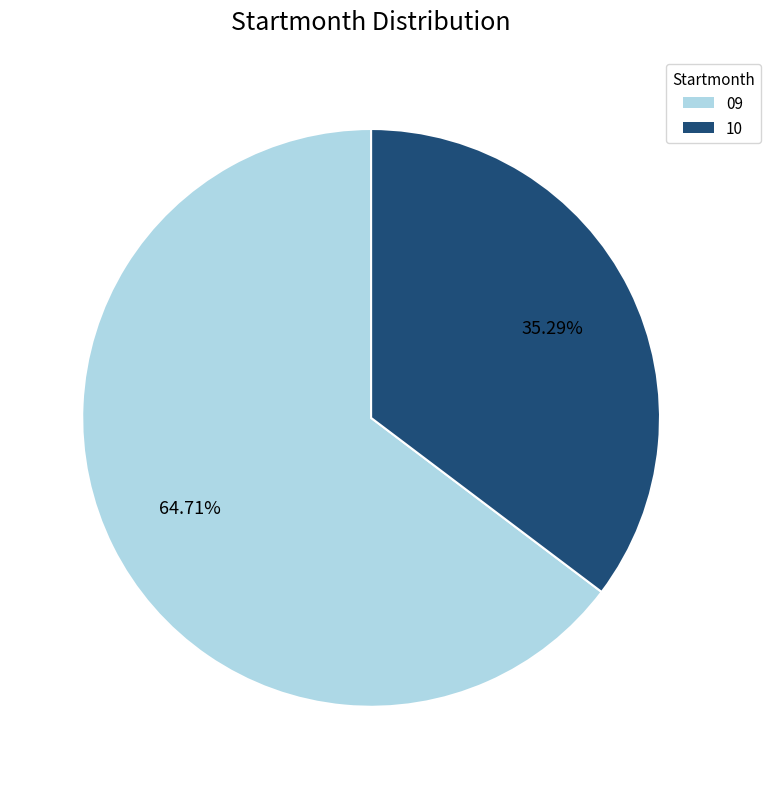

To the nearest percent, what is the difference between the largest and smallest slice percentages?

29%